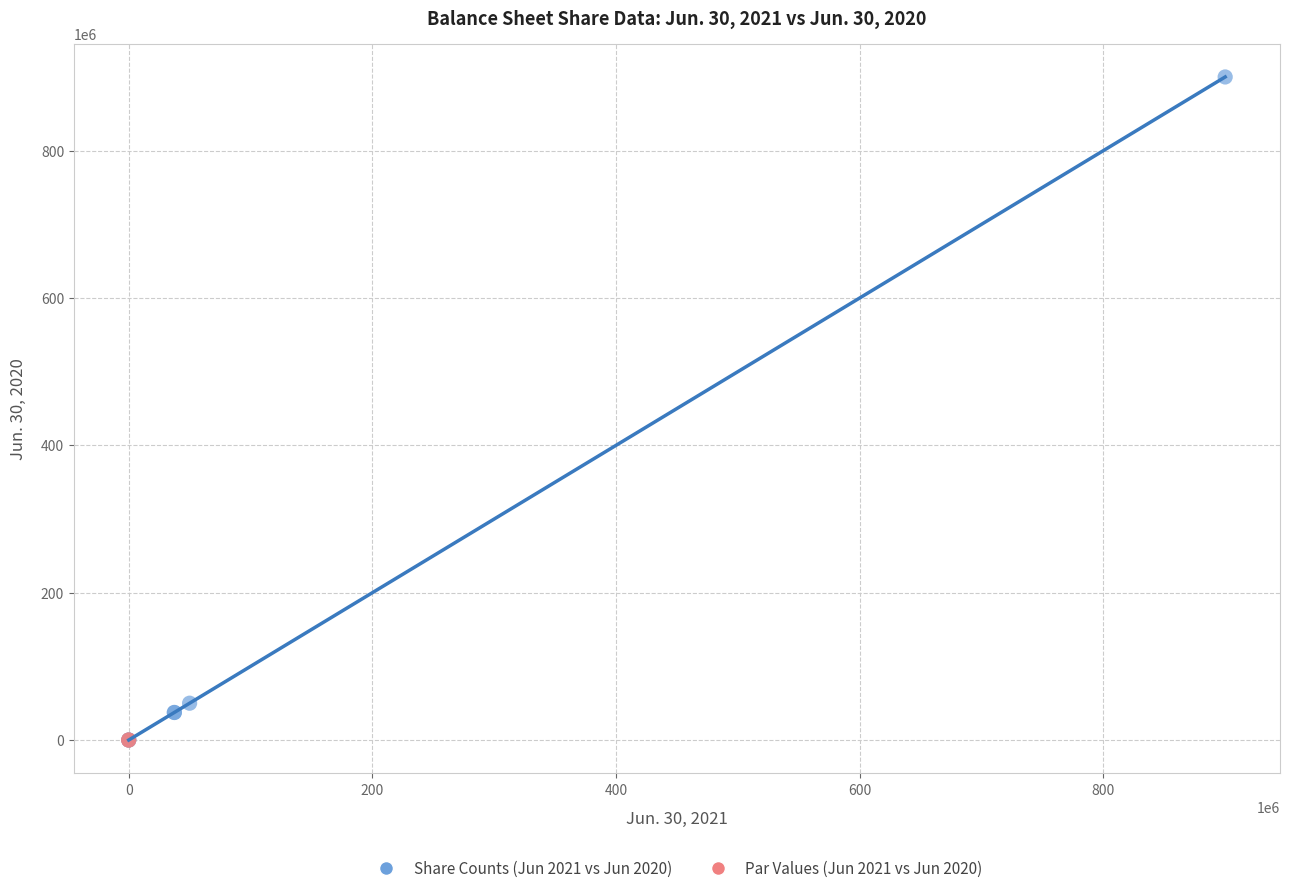

What are all the series names shown in the legend?

Share Counts (Jun 2021 vs Jun 2020), Par Values (Jun 2021 vs Jun 2020)